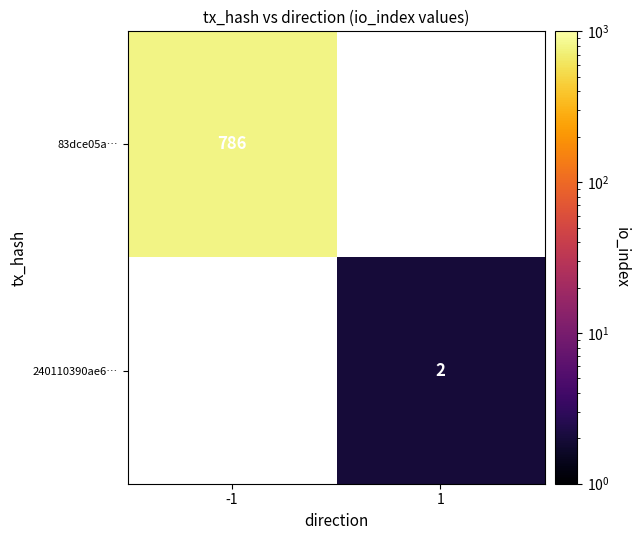

Is the value of 240110390ae6… at 1 greater than the value of 83dce05a… at -1?

No